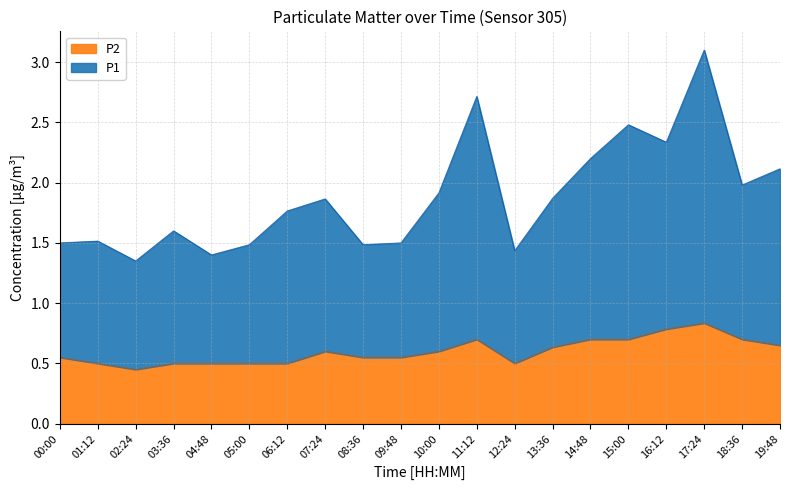

At which category is the sum across all series the highest?

17:24